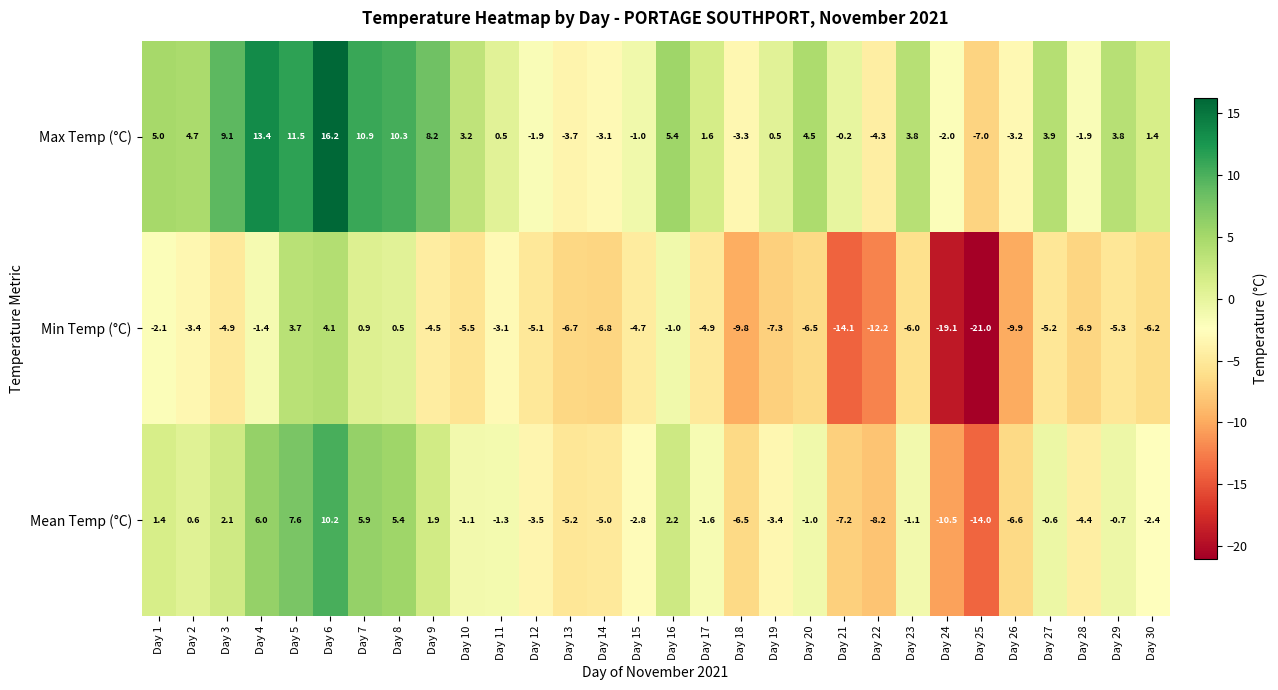

What is the maximum value shown in the chart?

16.2